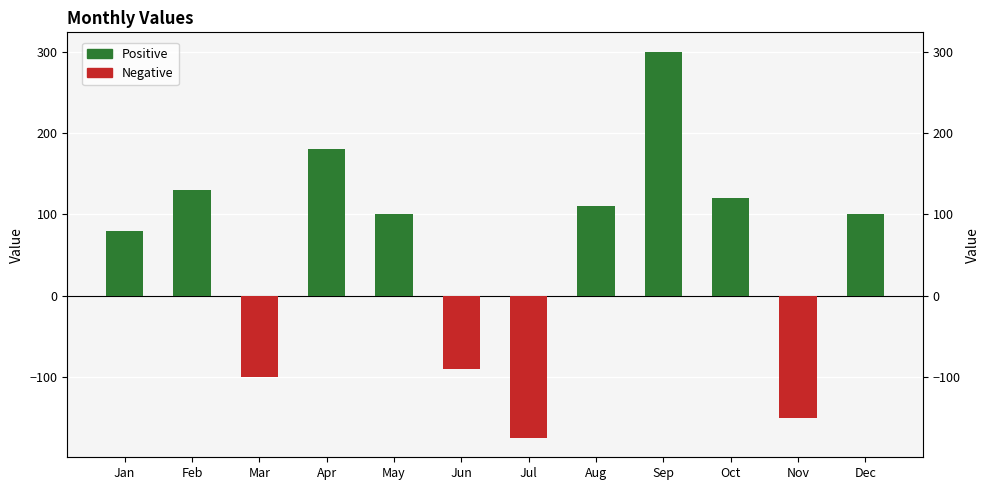

Rank the categories by value from lowest to highest.

Jul, Nov, Mar, Jun, Jan, May, Dec, Aug, Oct, Feb, Apr, Sep